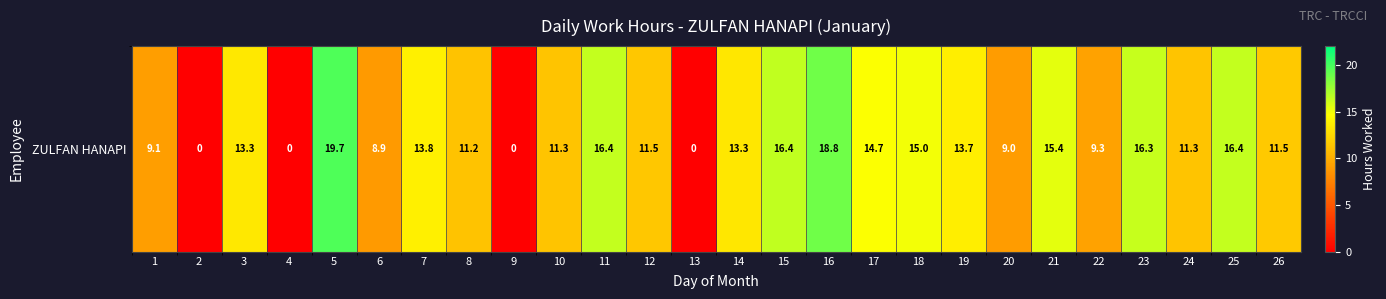

List the labels in order of value, largest first.

5, 16, 15, 11, 25, 23, 21, 18, 17, 7, 19, 3, 14, 26, 12, 24, 10, 8, 22, 1, 20, 6, 2, 4, 9, 13